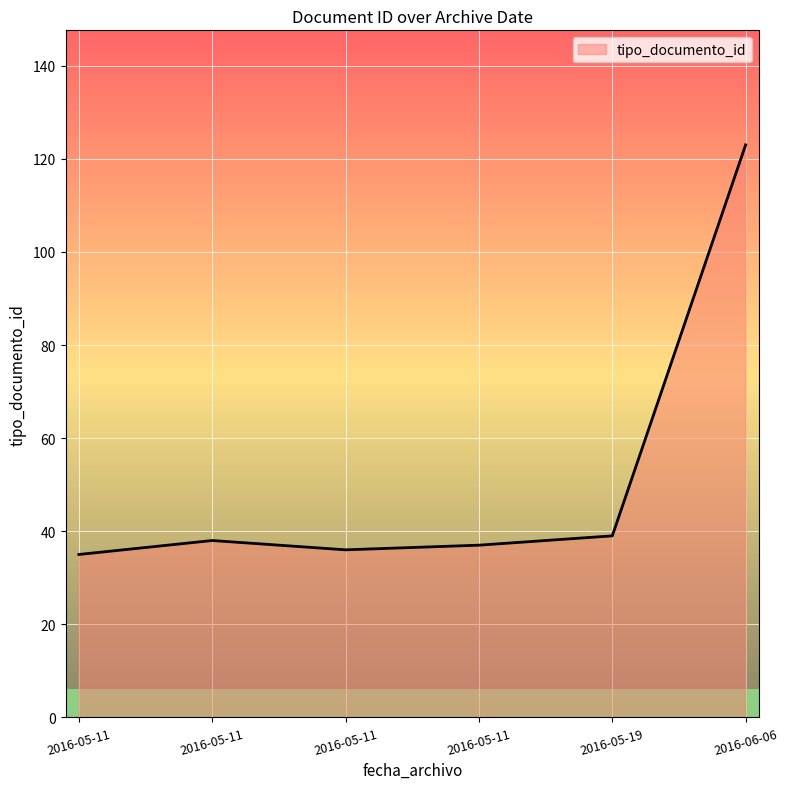

Approximately how many times larger is the value at 2016-05-19 compared to 2016-05-11?

1.1